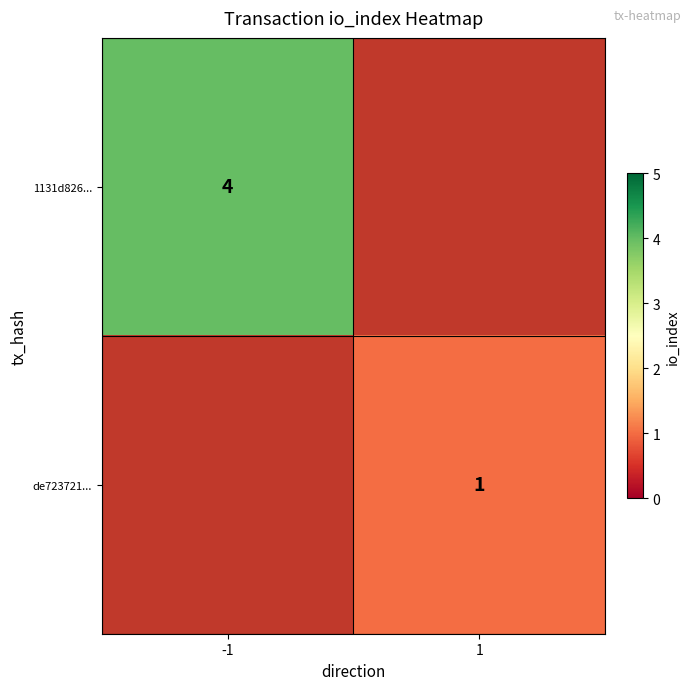

The de723721... series shows 0 at 1. True or false?

False